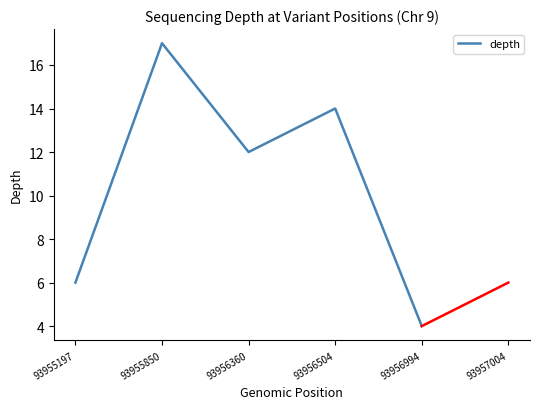

Between 93956504 and 93955850, which is larger?

93955850